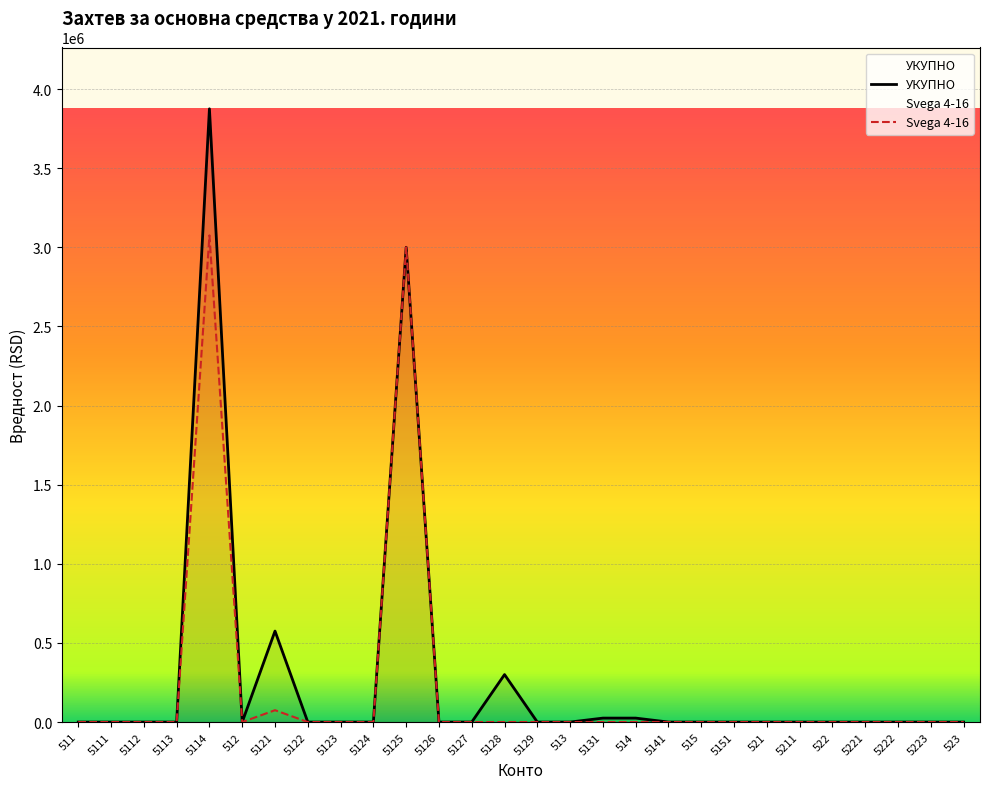

How many interior local peaks does the Svega 4-16 series have?

3